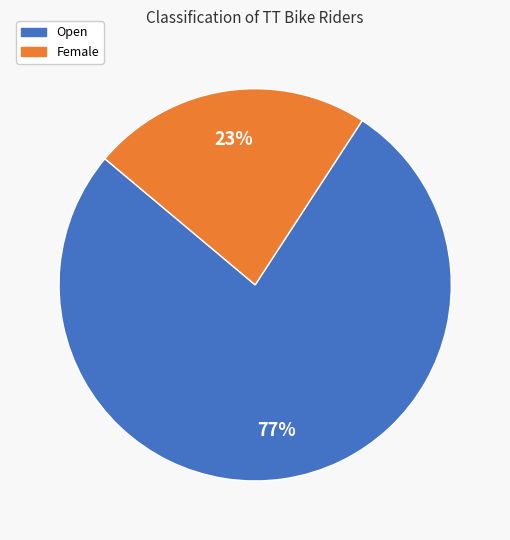

What is the ratio of the value at Female to the value at Open?

0.3